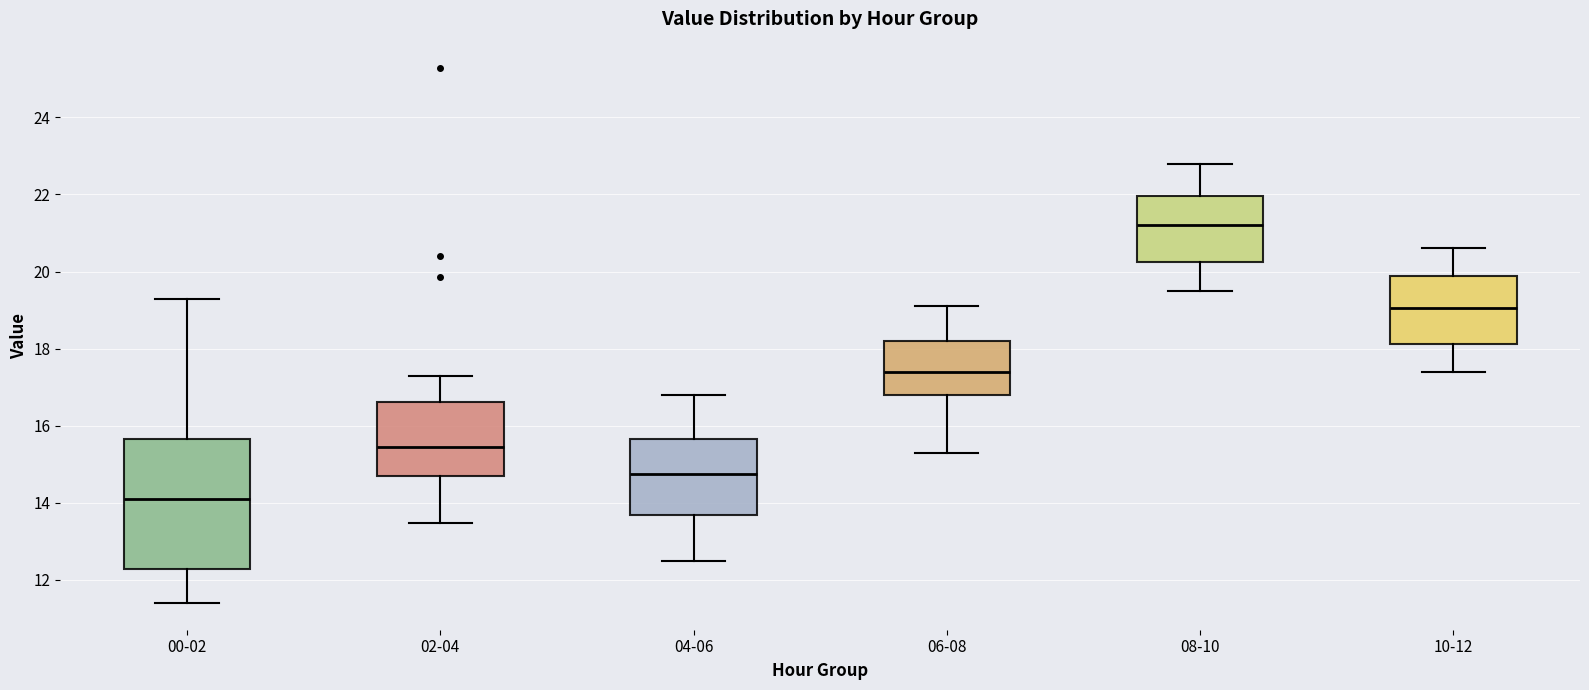

Which box is the tallest, from its lower edge to its upper edge?

00-02